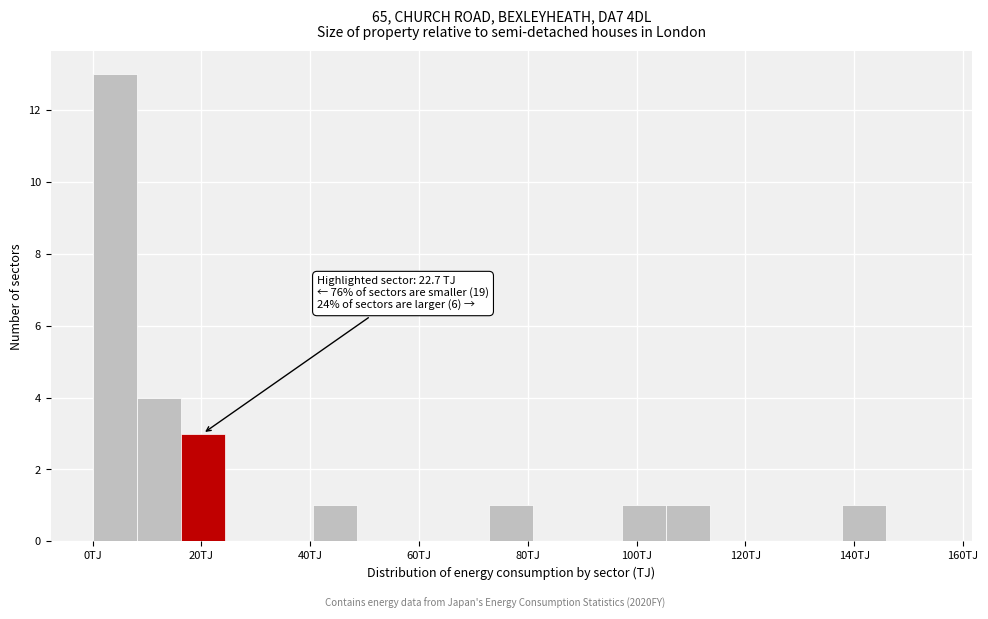

Which range on the x-axis has the tallest bar?

0 to 8